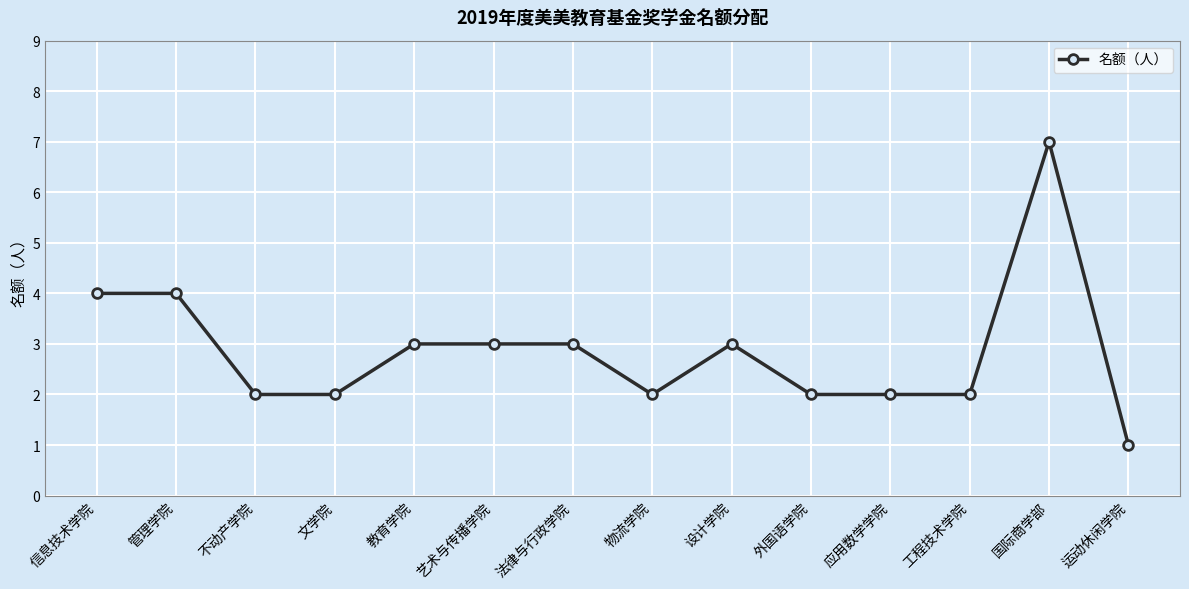

At which category does the chart reach its minimum across all series?

运动休闲学院